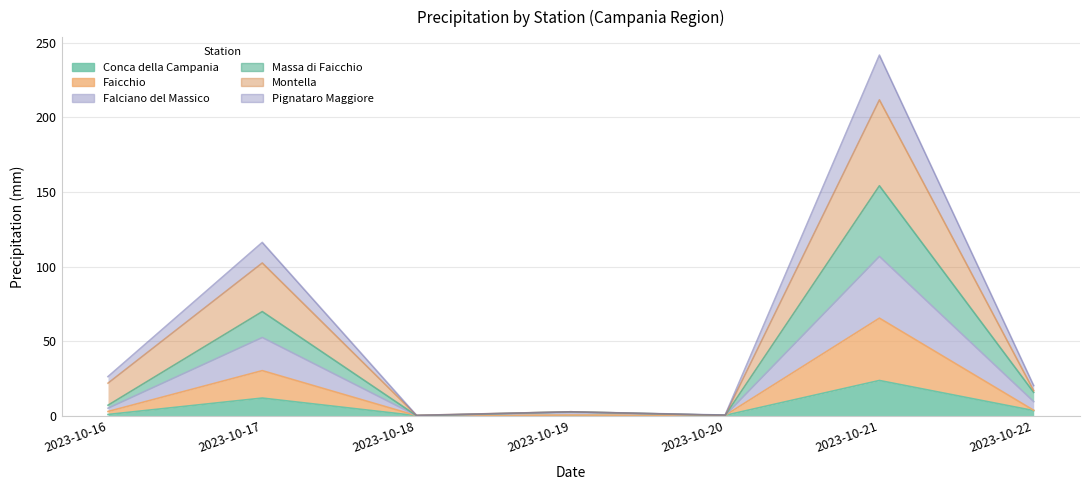

Which series has the largest total across all categories?

Montella